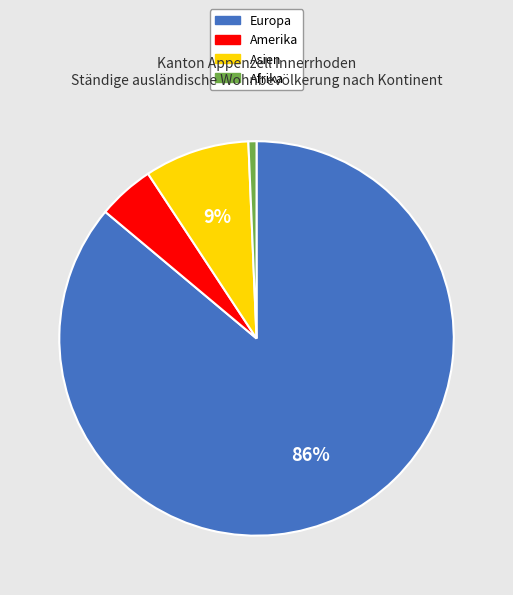

To the nearest percent, what is the average slice percentage?

25%